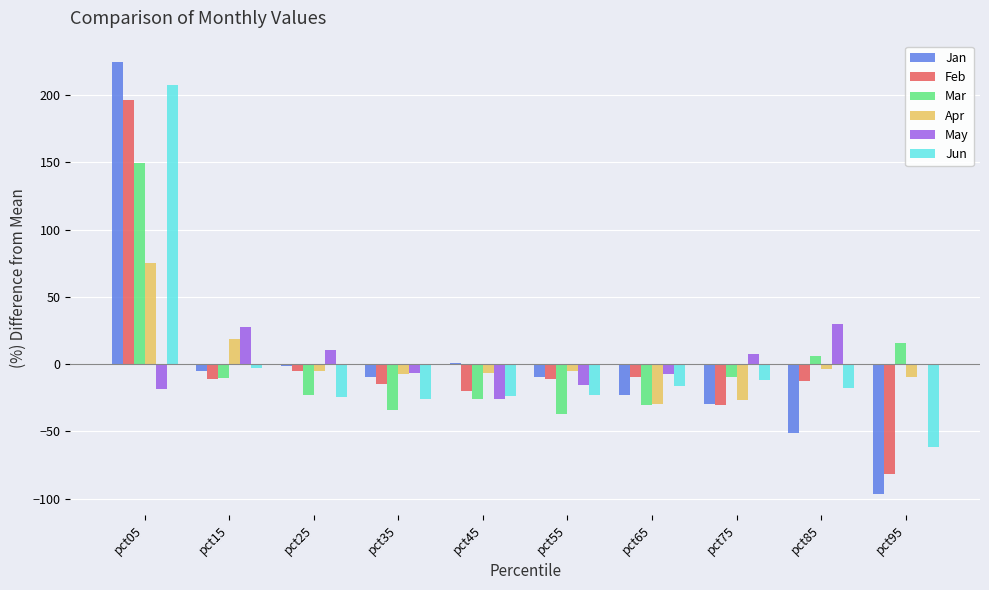

The value of May at pct45 is -8.5. True or false?

False